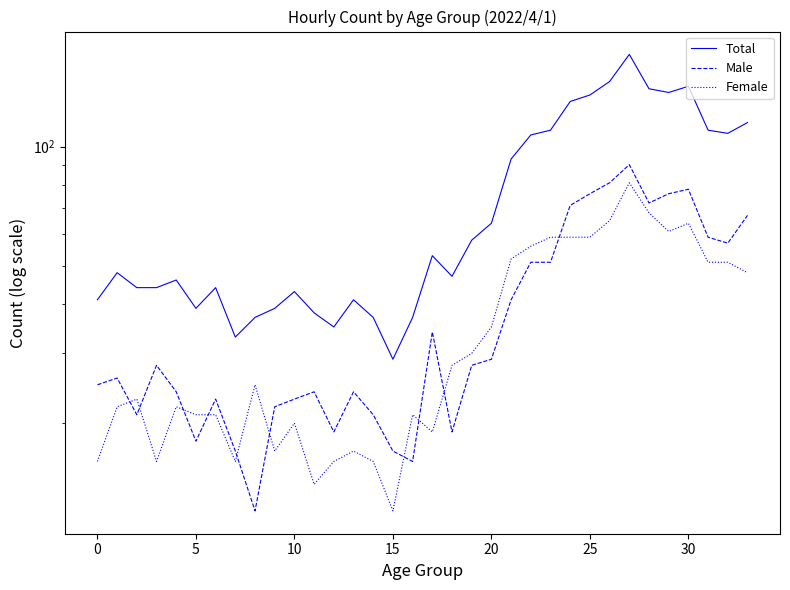

What is the difference between the second highest and second lowest values in the Male series?

65